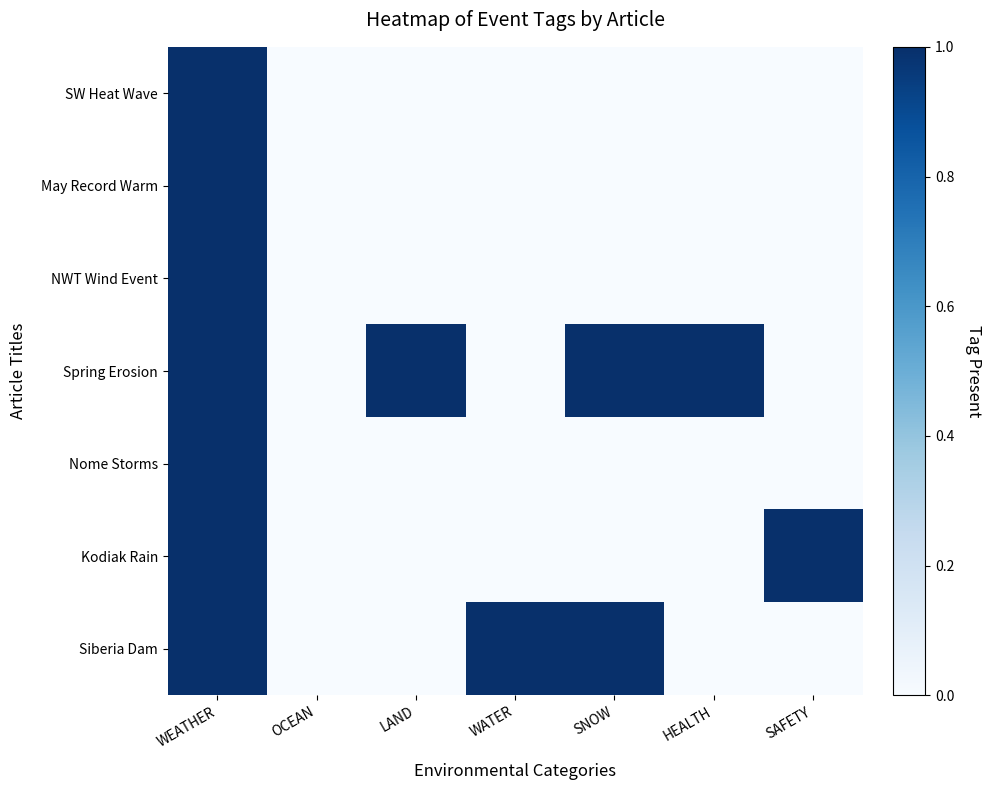

Reading left to right, list all the values displayed in this chart.

SW Heat Wave: WEATHER=1	OCEAN=0	LAND=0	WATER=0	SNOW=0	HEALTH=0	SAFETY=0
May Record Warm: WEATHER=1	OCEAN=0	LAND=0	WATER=0	SNOW=0	HEALTH=0	SAFETY=0
NWT Wind Event: WEATHER=1	OCEAN=0	LAND=0	WATER=0	SNOW=0	HEALTH=0	SAFETY=0
Spring Erosion: WEATHER=1	OCEAN=0	LAND=1	WATER=0	SNOW=1	HEALTH=1	SAFETY=0
Nome Storms: WEATHER=1	OCEAN=0	LAND=0	WATER=0	SNOW=0	HEALTH=0	SAFETY=0
Kodiak Rain: WEATHER=1	OCEAN=0	LAND=0	WATER=0	SNOW=0	HEALTH=0	SAFETY=1
Siberia Dam: WEATHER=1	OCEAN=0	LAND=0	WATER=1	SNOW=1	HEALTH=0	SAFETY=0